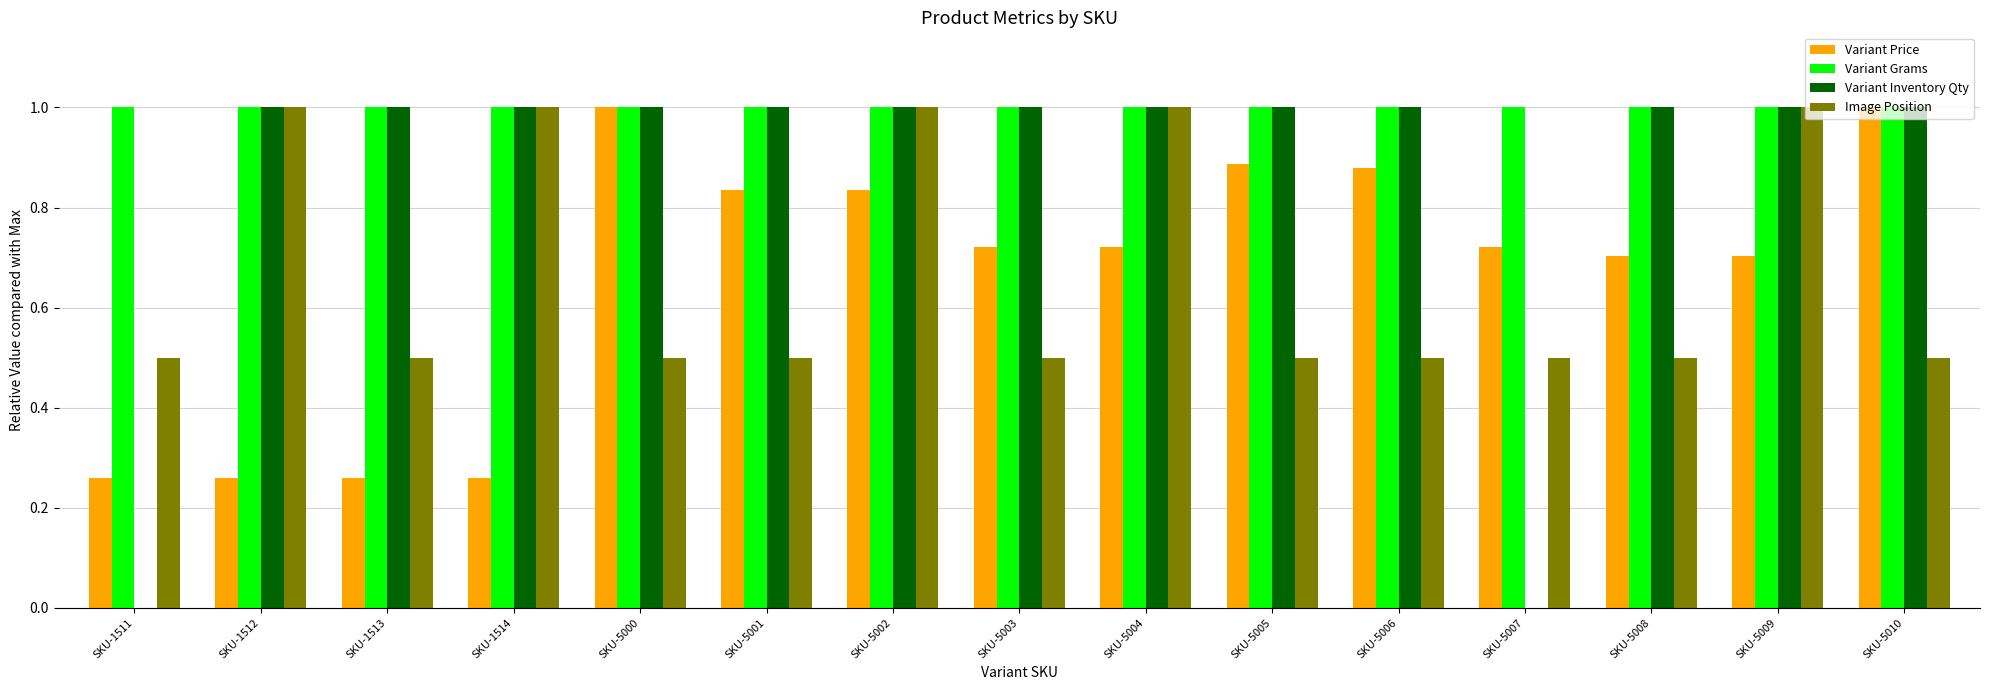

What is the sum of all Variant Inventory Qty values?

13.0